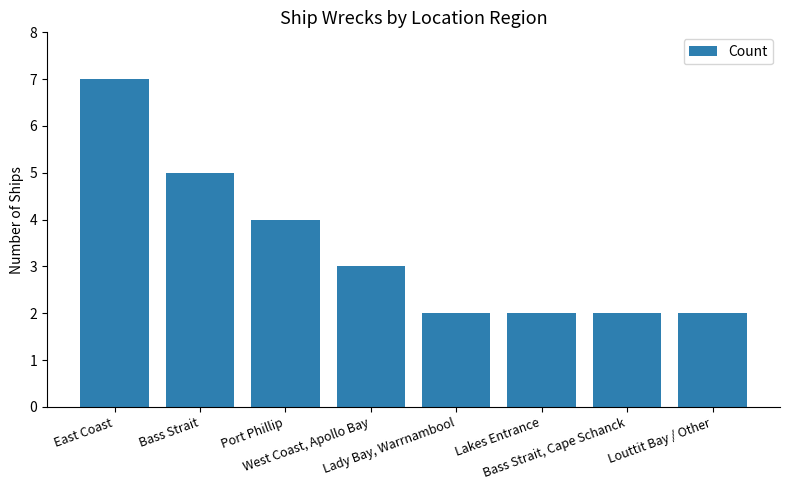

What is the minimum value shown in the chart?

2